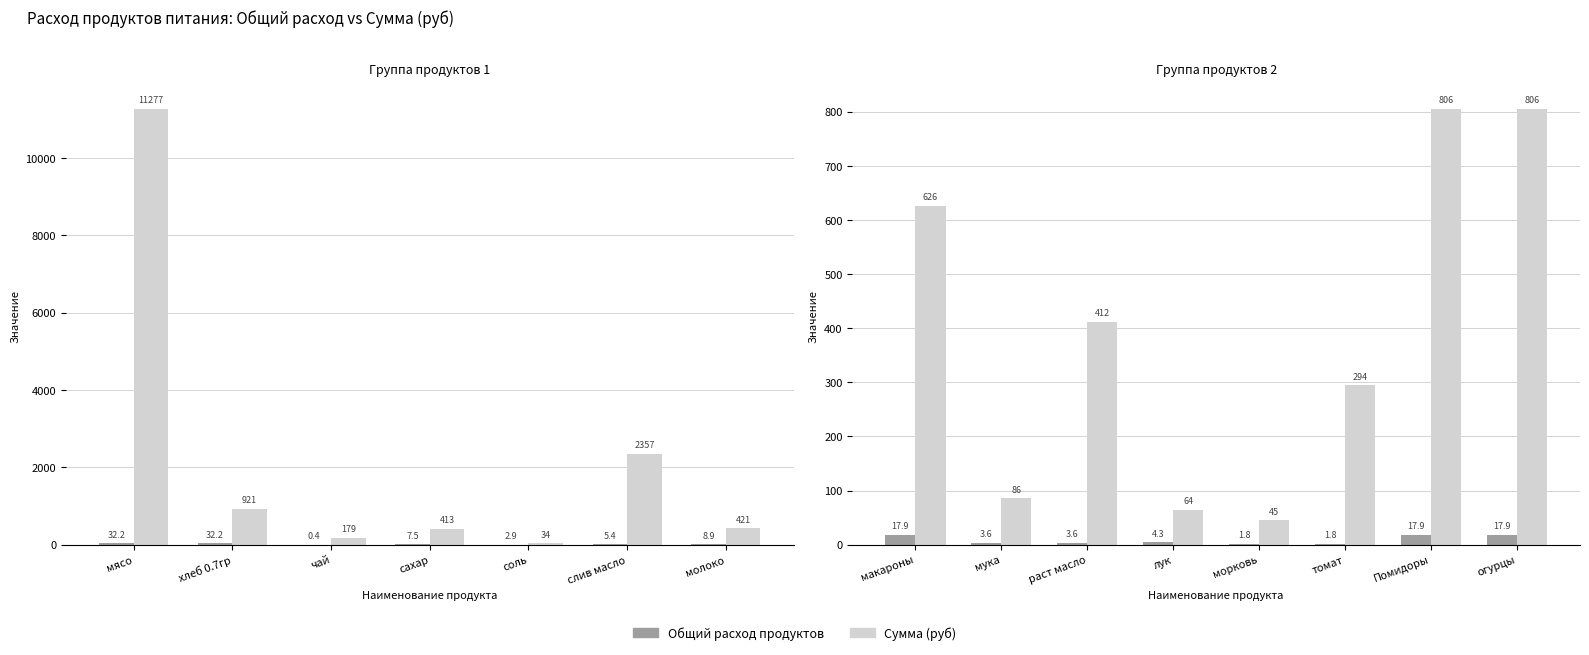

Does the chart contain any negative values?

No